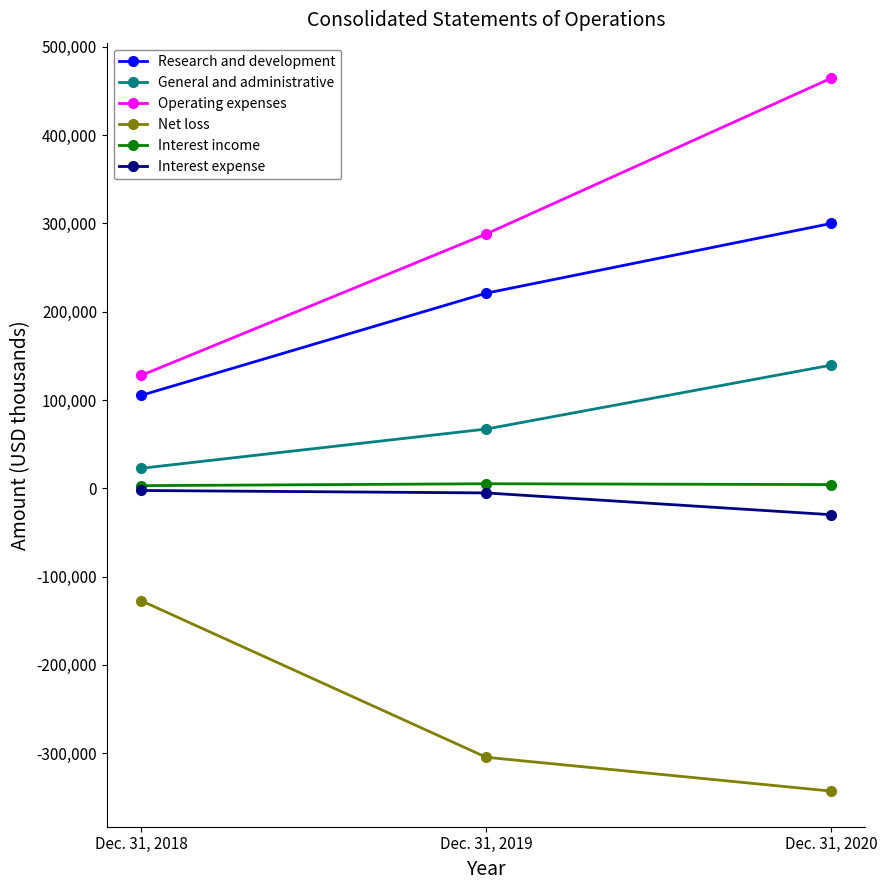

Which series has the largest range (max minus min)?

Operating expenses